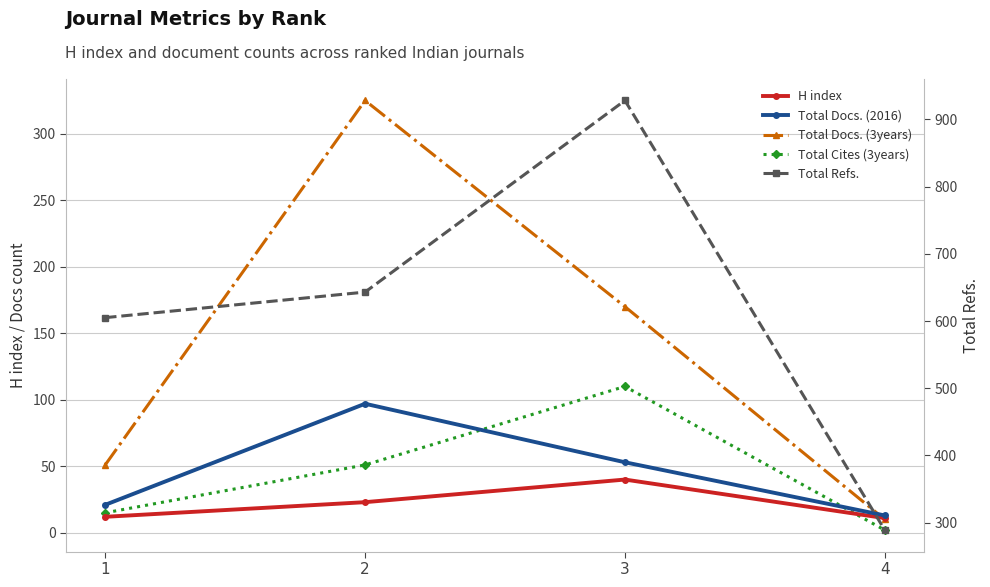

At which label does Total Docs. (2016) reach its peak?

2